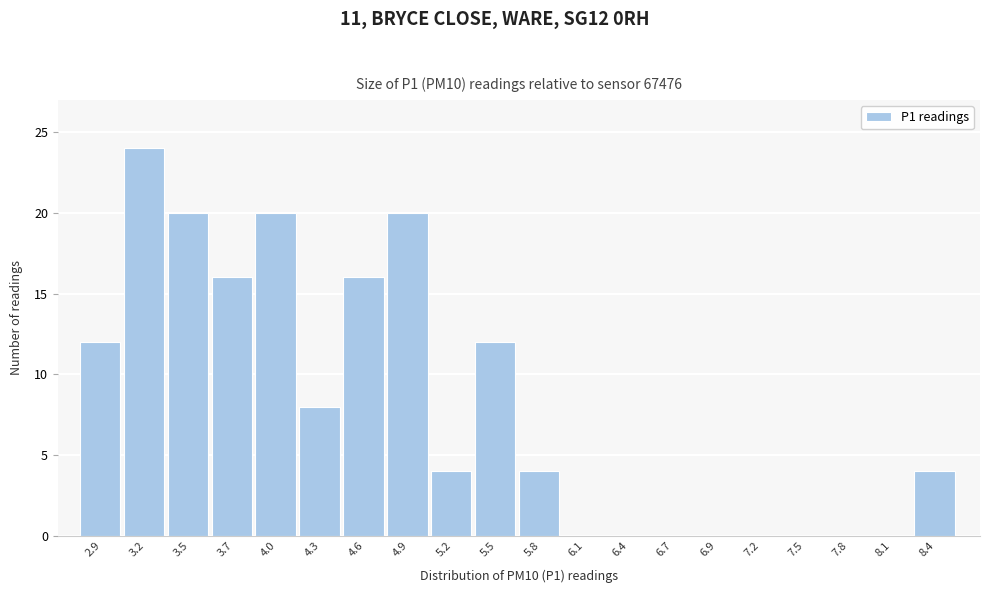

Over which range of the x-axis is the bar tallest?

3.00 to 3.30